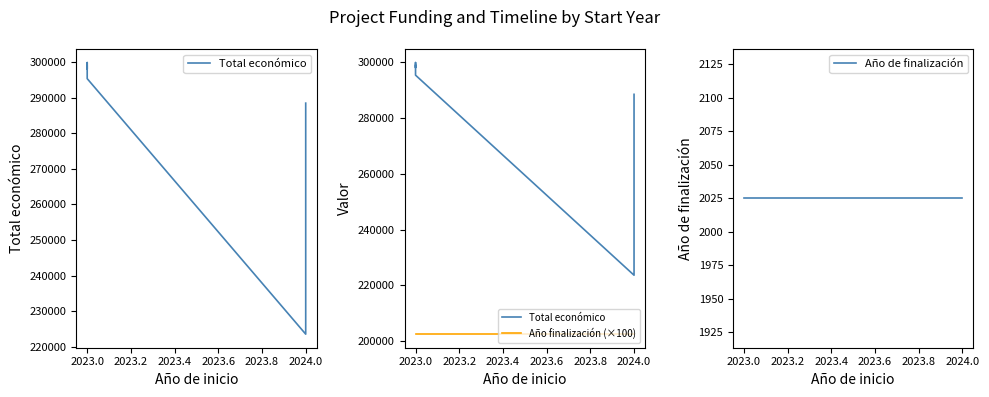

Reading right to left, what are all the values shown in this chart?

Total económico: 288442	223619	295313	299824	298027	298790
Año finalización (×100): 202500	202500	202500	202500	202500	202500
Año de finalización: 2025	2025	2025	2025	2025	2025